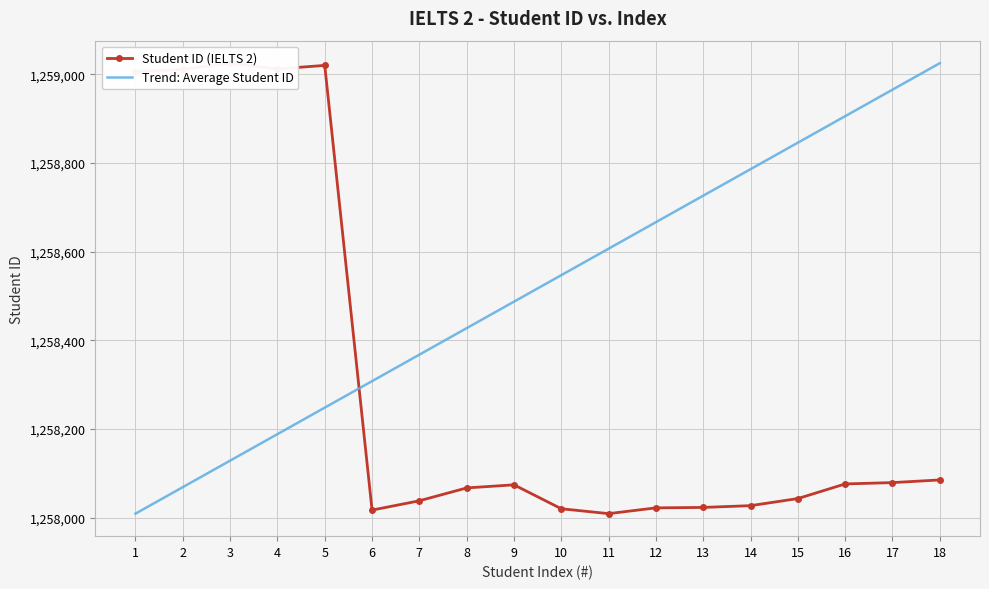

What is the total value across all series at 14?

2516812.9